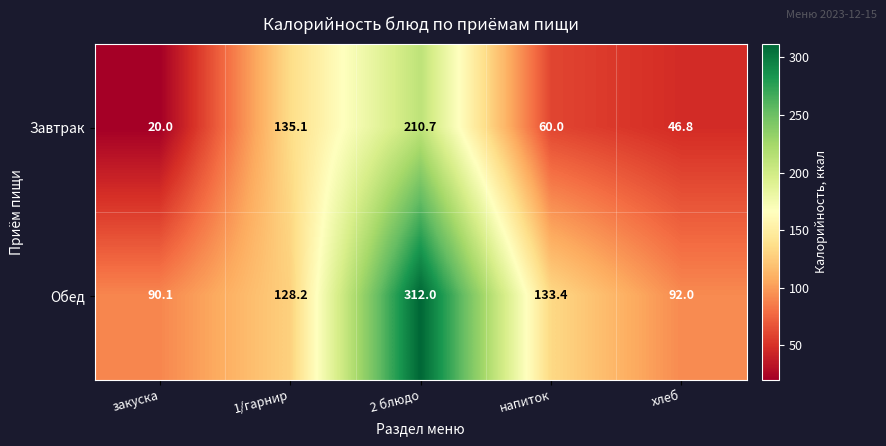

At how many categories does at least one series exceed 55?

5